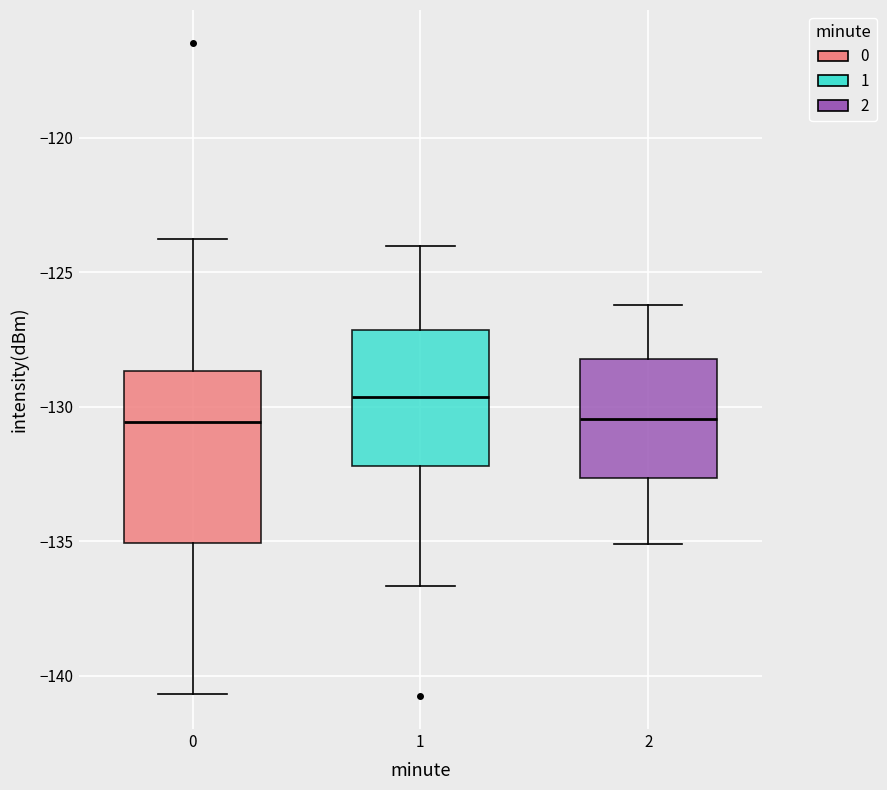

Comparing the boxes themselves (not the whiskers), which one is the tallest?

0